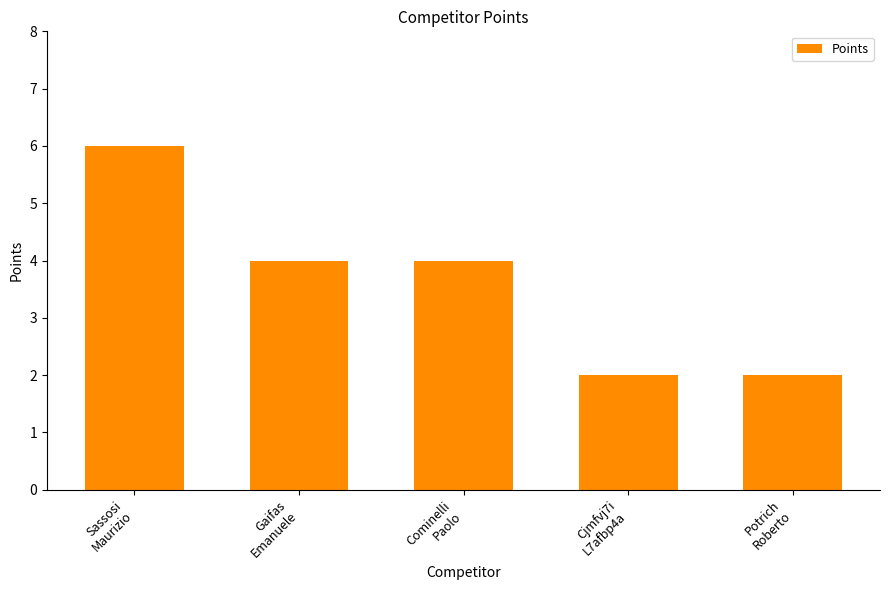

How many data points are less than 4?

2